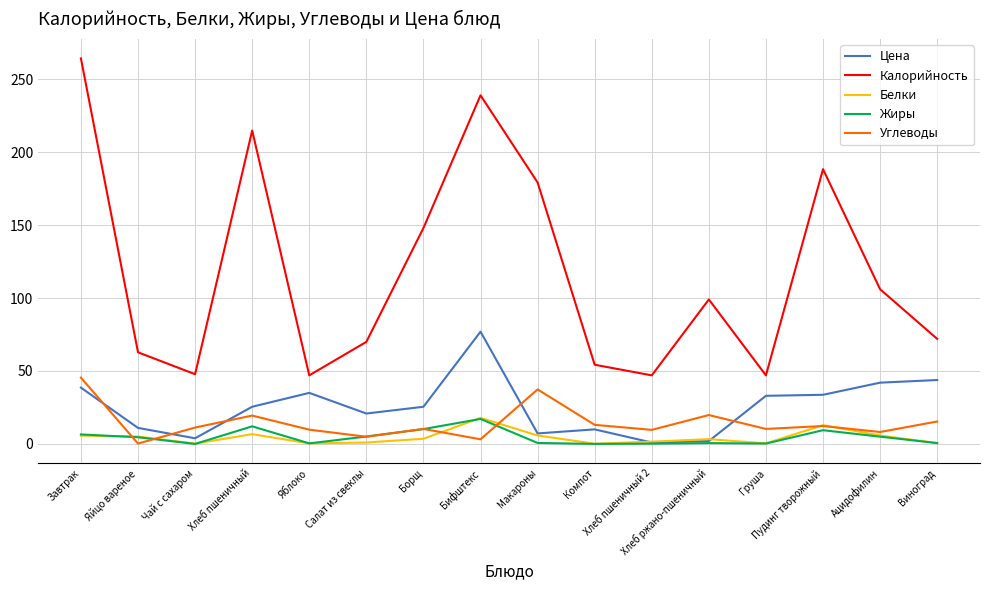

What is the average value of the Углеводы series?

14.4